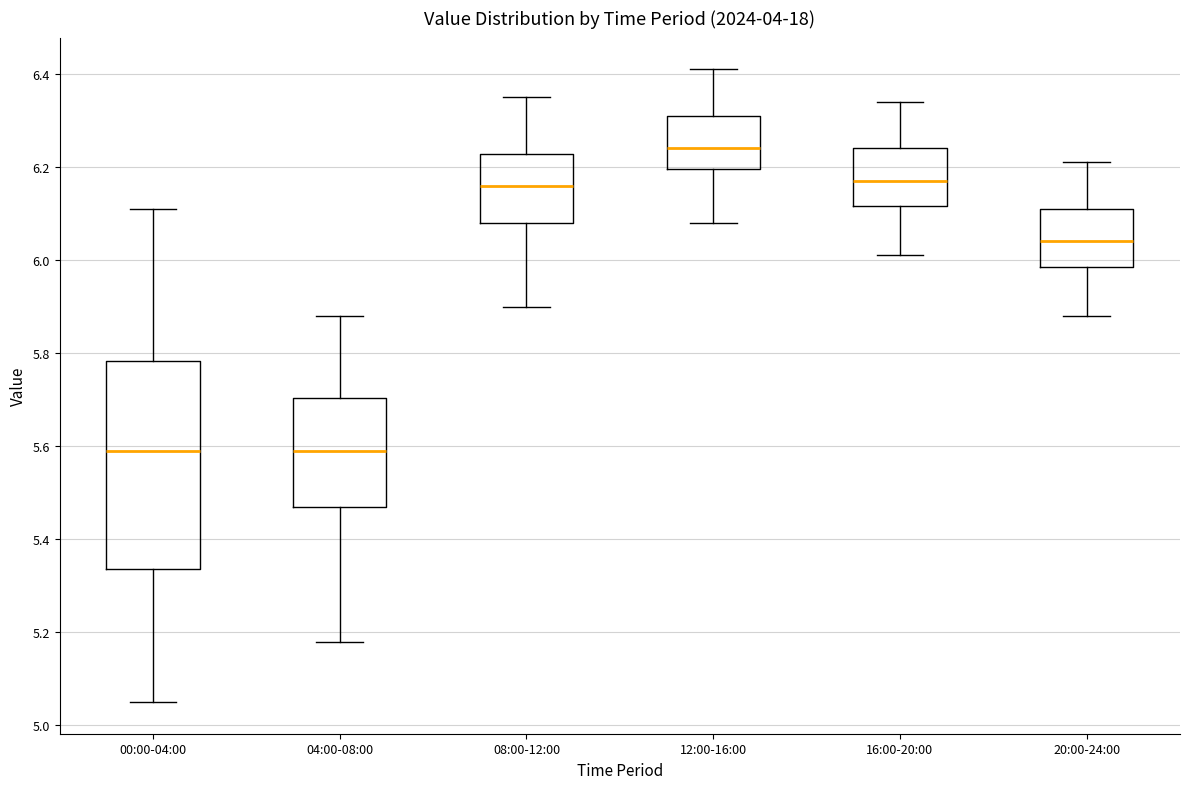

Which box's median line is the highest?

12:00-16:00